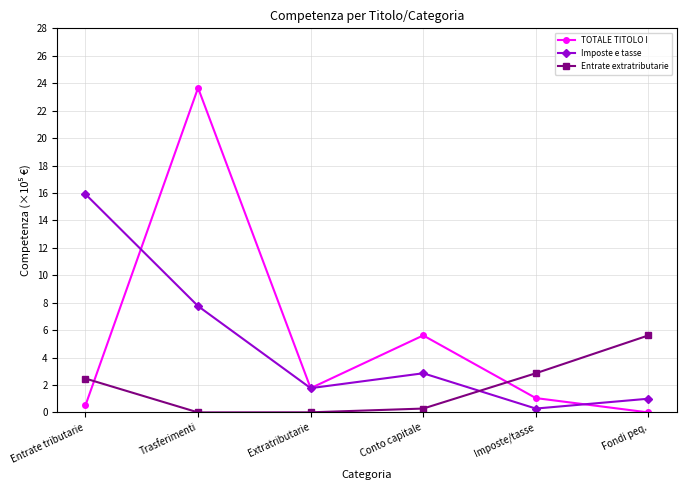

At which label does Imposte e tasse reach its peak?

Entrate tributarie